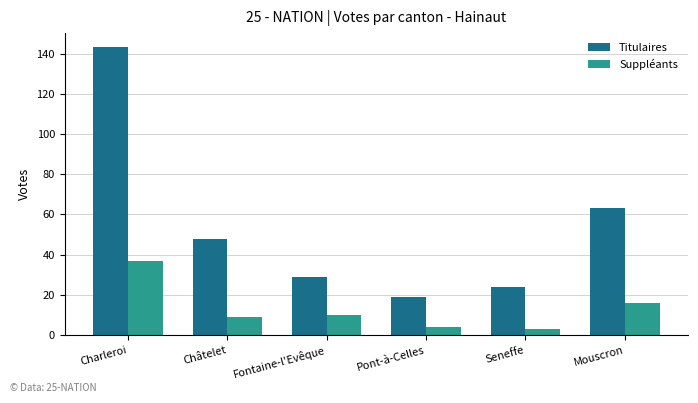

True or false: Titulaires has a value of 48 at Châtelet.

True